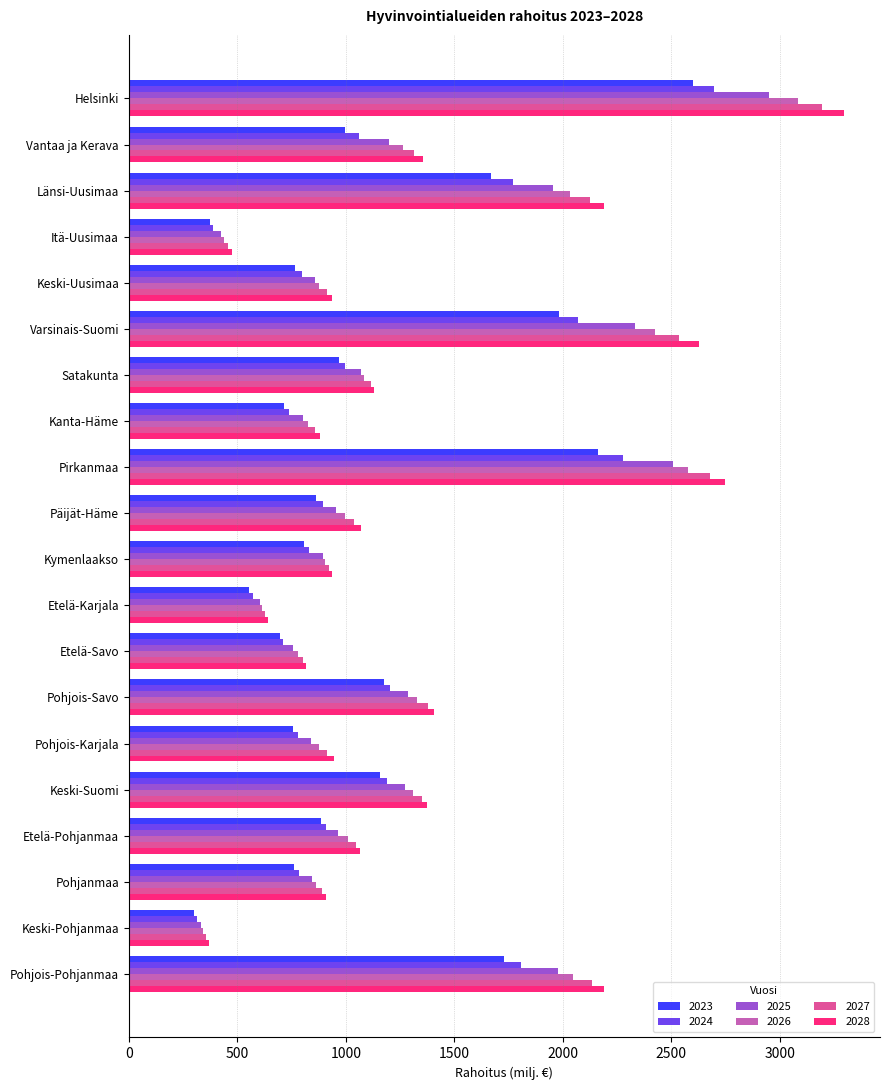

What is the highest value of the 2026 series?

3083.1